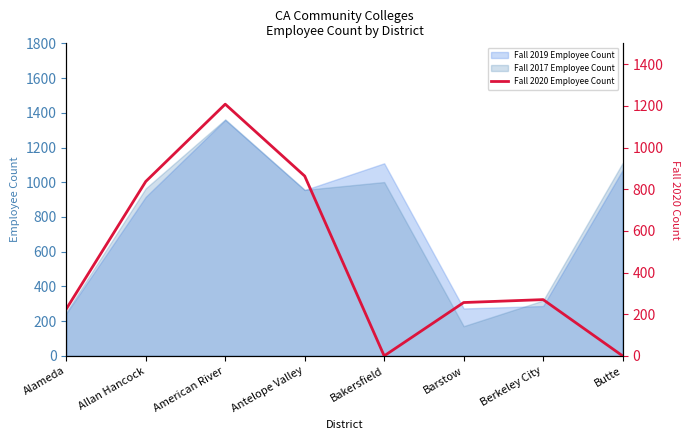

At which label does Fall 2017 Employee Count reach its minimum?

Barstow